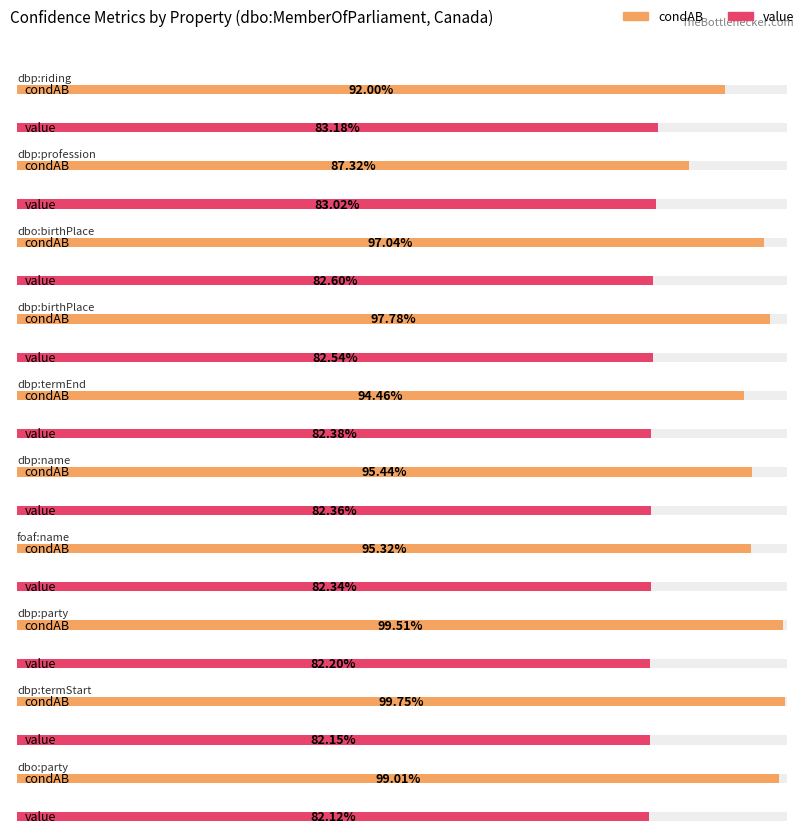

The value series shows 0.8 at dbp:riding. True or false?

True